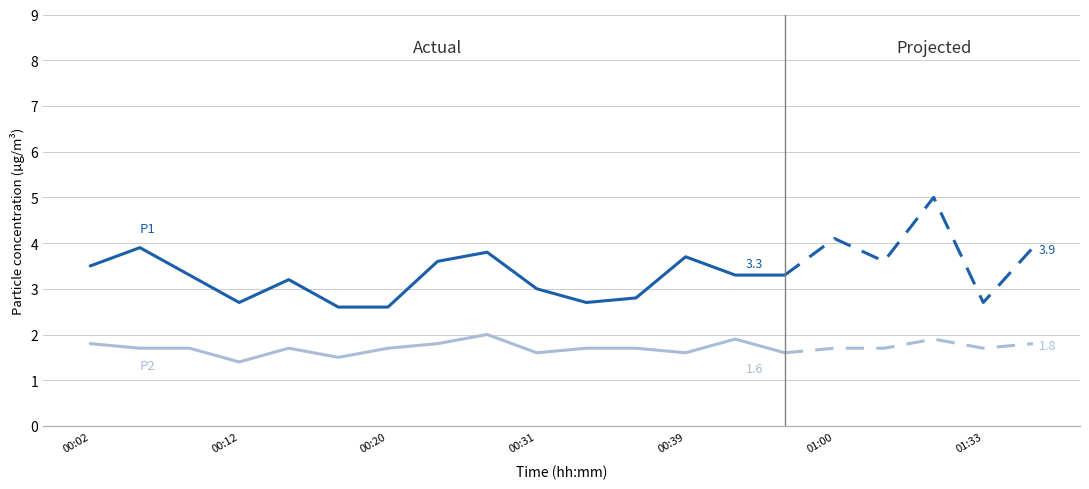

Reading right to left, extract all data points from this chart.

P1: 01:35=3.9	01:33=2.7	01:30=5.0	01:13=3.6	01:00=4.1	00:55=3.3	00:42=3.3	00:39=3.7	00:36=2.8	00:34=2.7	00:31=3.0	00:28=3.8	00:23=3.6	00:20=2.6	00:17=2.6	00:15=3.2	00:12=2.7	00:10=3.3	00:07=3.9	00:02=3.5
P2: 01:35=1.8	01:33=1.7	01:30=1.9	01:13=1.7	01:00=1.7	00:55=1.6	00:42=1.9	00:39=1.6	00:36=1.7	00:34=1.7	00:31=1.6	00:28=2.0	00:23=1.8	00:20=1.7	00:17=1.5	00:15=1.7	00:12=1.4	00:10=1.7	00:07=1.7	00:02=1.8